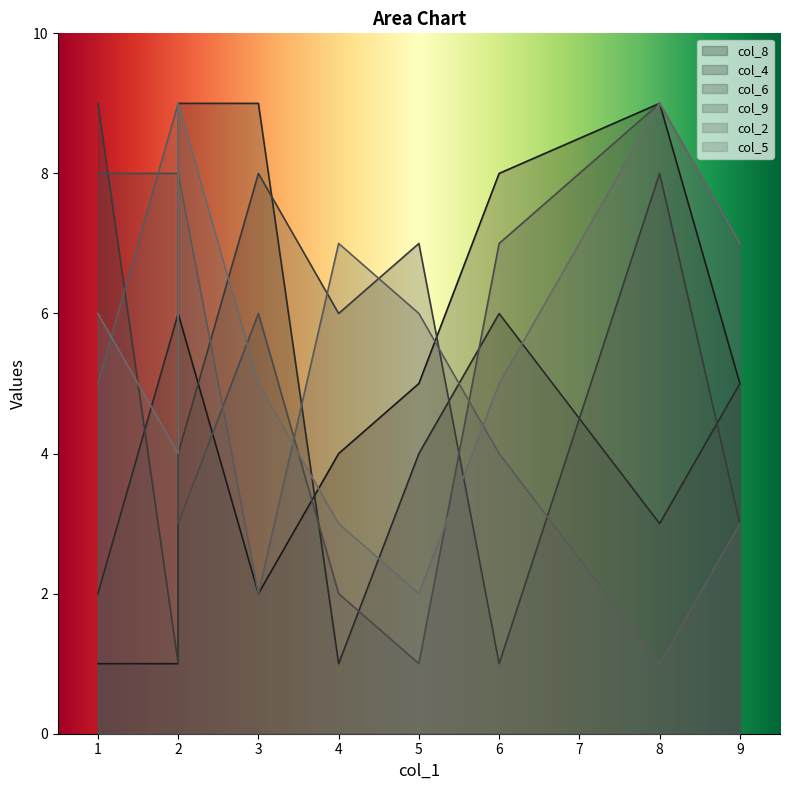

How many values in the col_2 series are below 5?

4